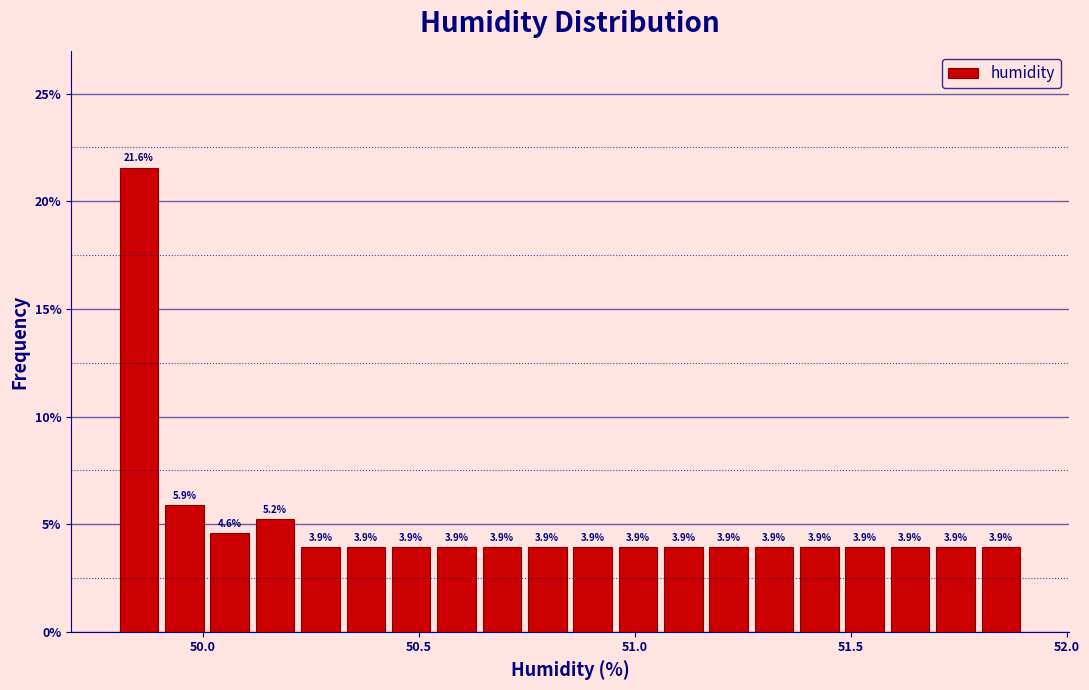

Read against the x-axis, roughly where is the centre of the tallest bar?

49.85